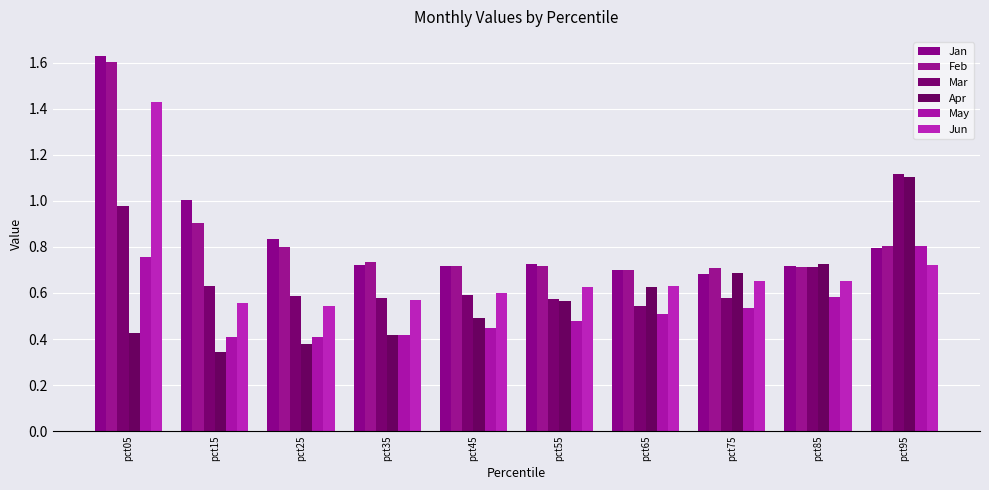

At how many categories does at least one series exceed 0?

10